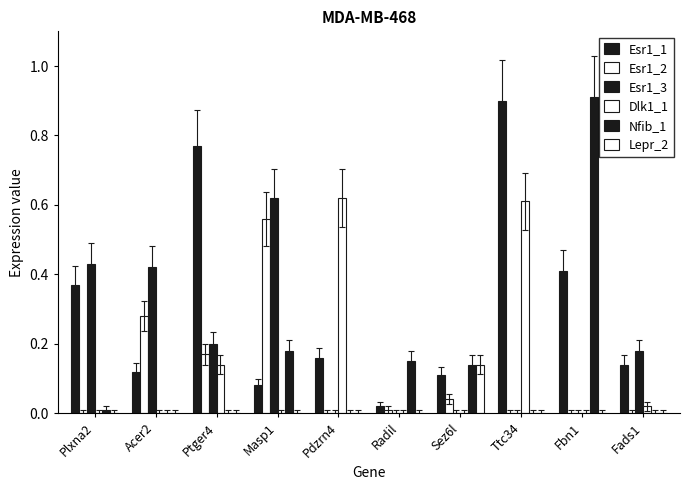

Which series changed the most between Plxna2 and Masp1?

Esr1_2